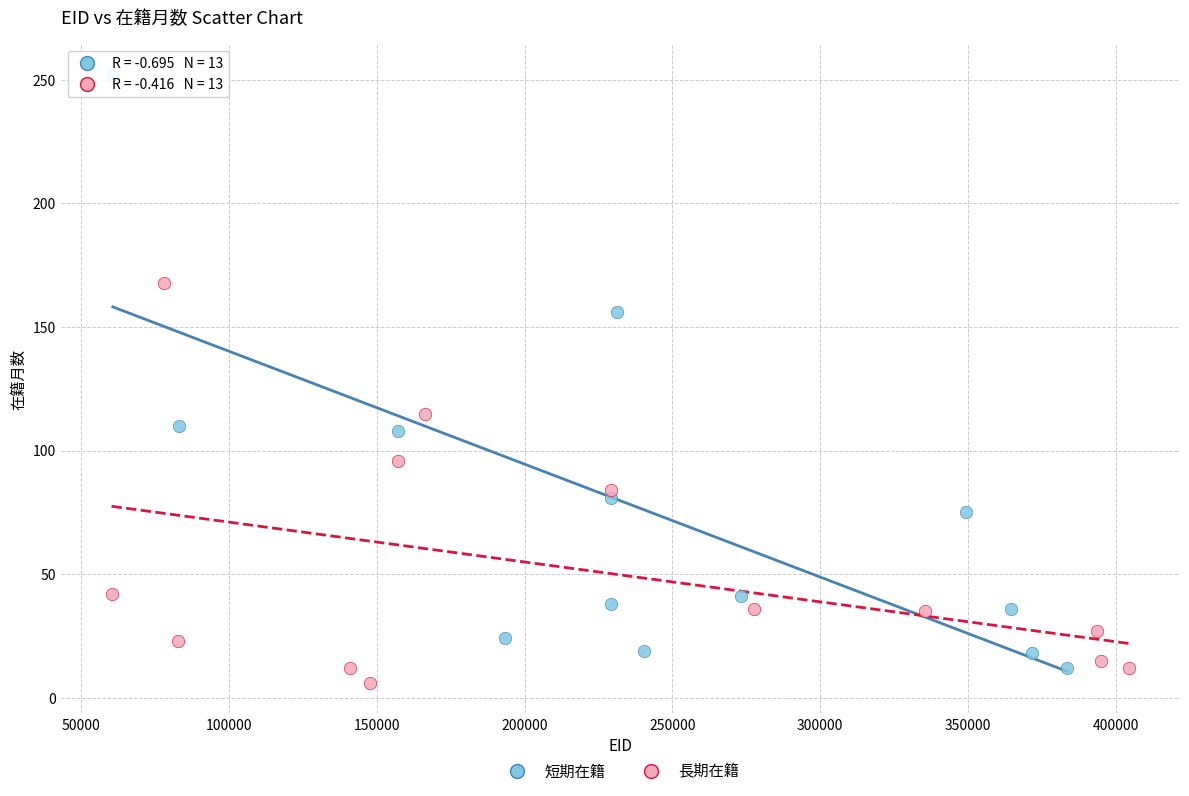

Which series has the widest spread of Y values?

短期在籍